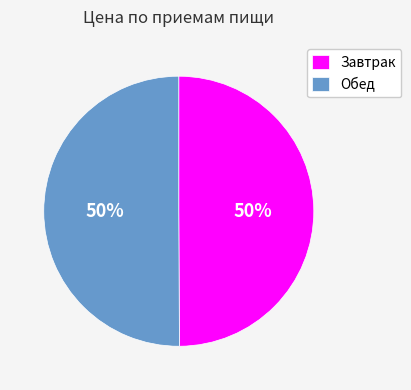

To the nearest percent, what percentage of the pie is Обед?

50%